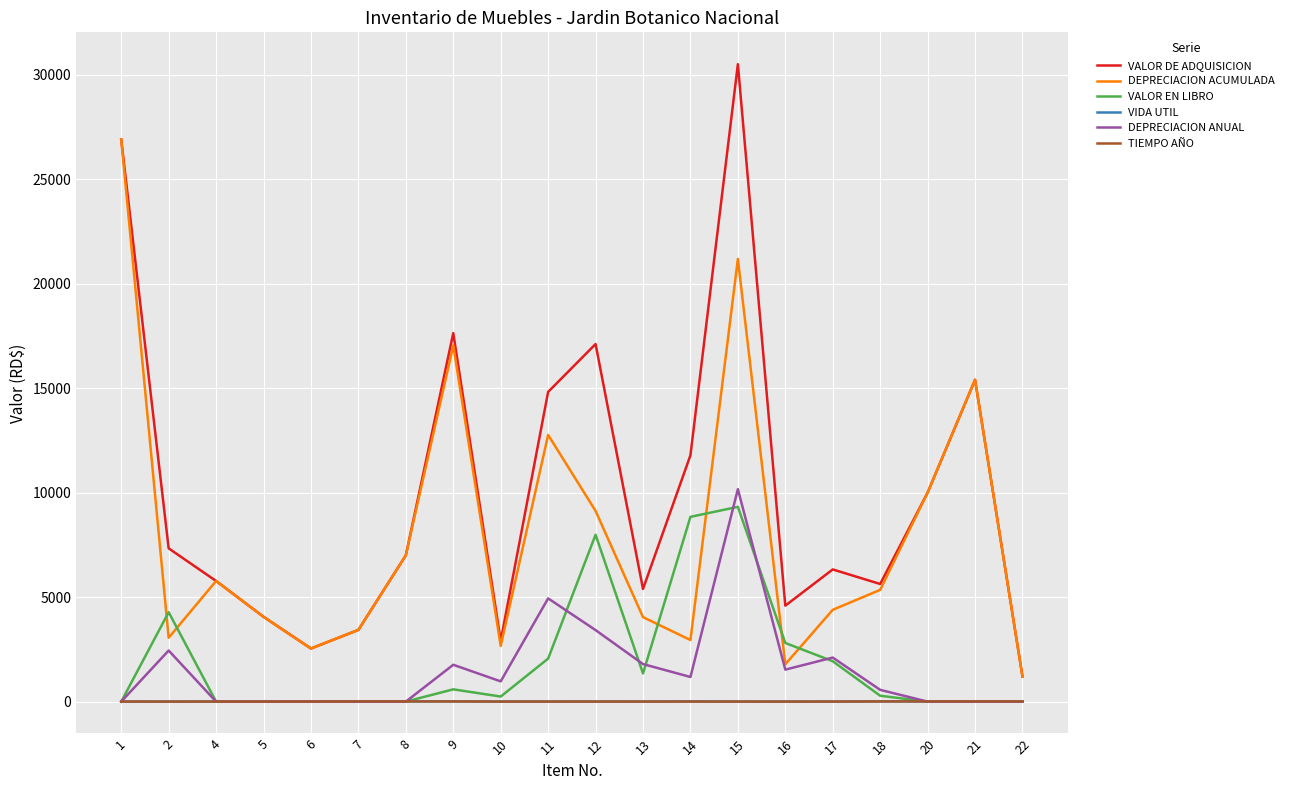

At which category is the sum across all series the highest?

15